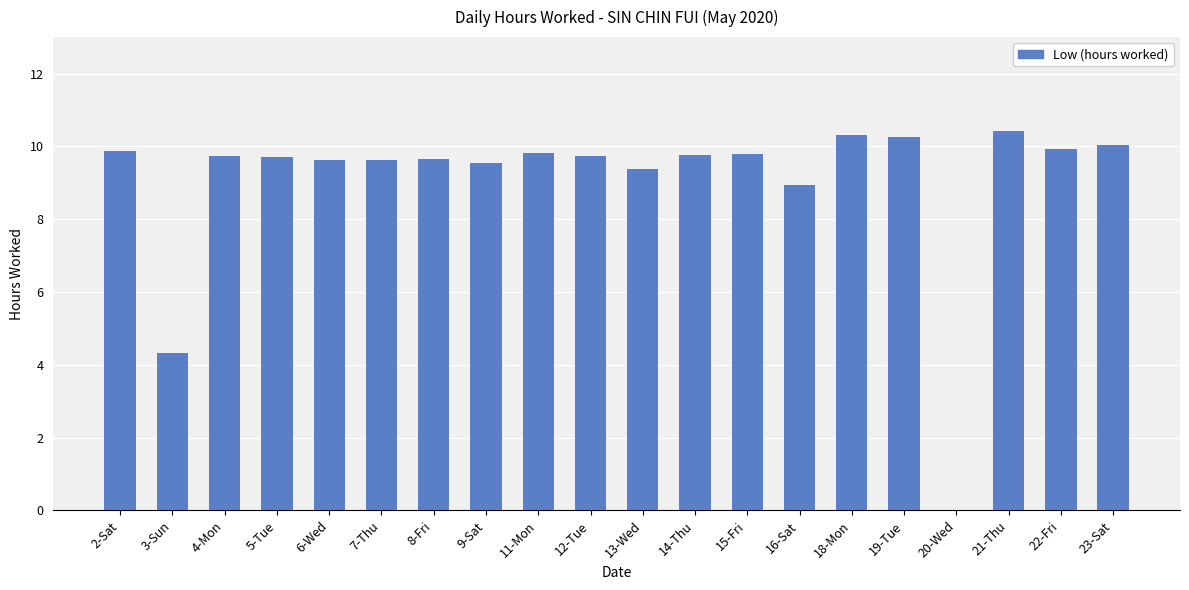

What is the change in value from 7-Thu to 22-Fri?

+0.3